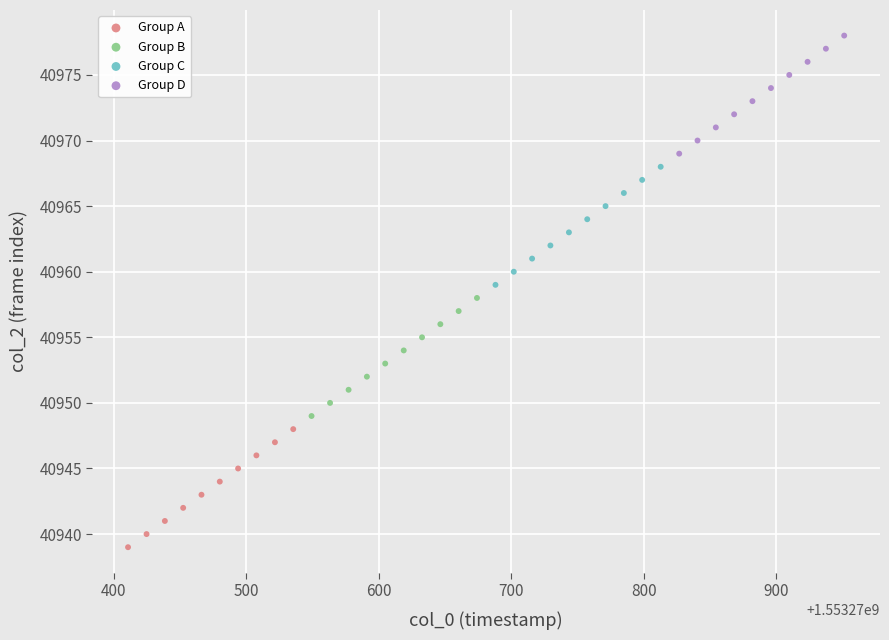

Which series reaches the minimum Y coordinate?

Group A